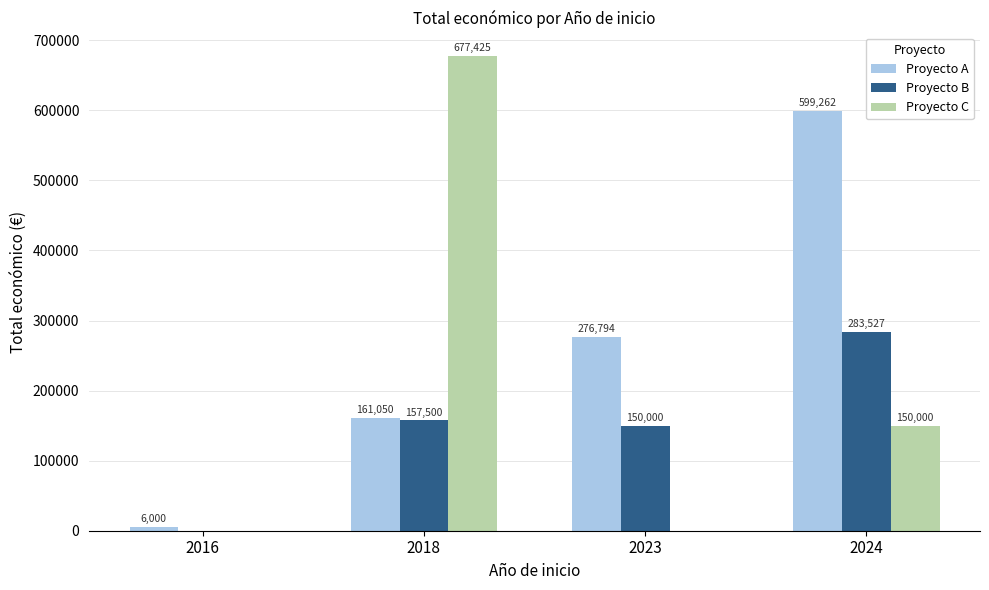

Reading left to right, transcribe all the data shown in this chart.

Proyecto A: 6000	161050	276794	599262
Proyecto B: 0	157500	150000	283527
Proyecto C: 0	677425	0	150000